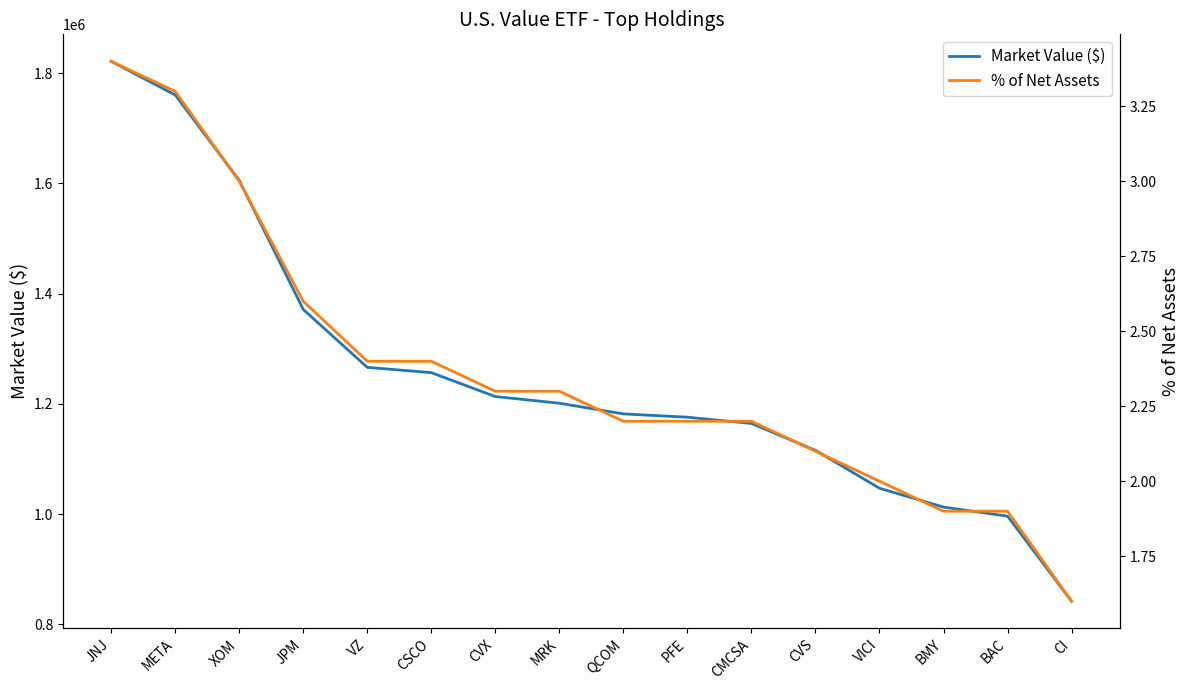

Reading left to right, extract all data points from this chart.

Market Value ($): JNJ=1821697.4	META=1760601.8	XOM=1605716.1	JPM=1371373.9	VZ=1266326.2	CSCO=1256752.4	CVX=1213381.1	MRK=1201302.8	QCOM=1181880.0	PFE=1175929.2	CMCSA=1164543.3	CVS=1115717.2	VICI=1046952.9	BMY=1012748.6	BAC=996319.2	CI=841984.0
% of Net Assets: JNJ=3.4	META=3.3	XOM=3.0	JPM=2.6	VZ=2.4	CSCO=2.4	CVX=2.3	MRK=2.3	QCOM=2.2	PFE=2.2	CMCSA=2.2	CVS=2.1	VICI=2.0	BMY=1.9	BAC=1.9	CI=1.6